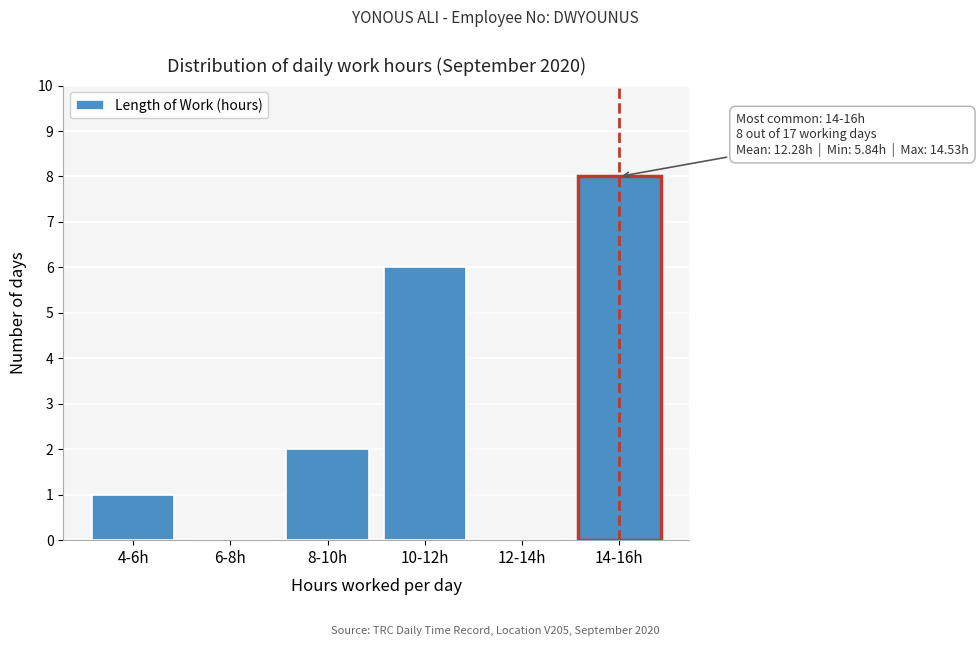

Reading right to left, extract all data points from this chart.

14-16h=8	12-14h=0	10-12h=6	8-10h=2	6-8h=0	4-6h=1